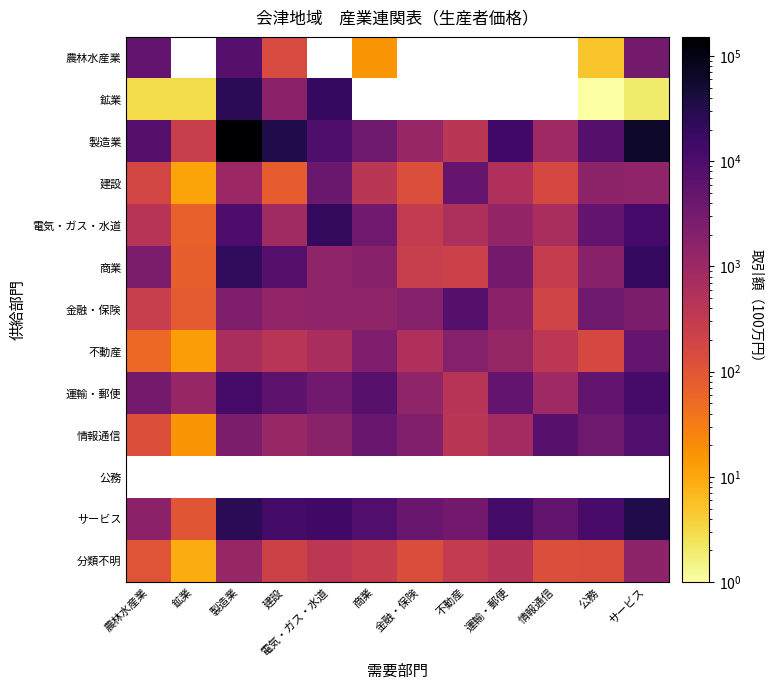

Which series has the widest spread of values?

製造業